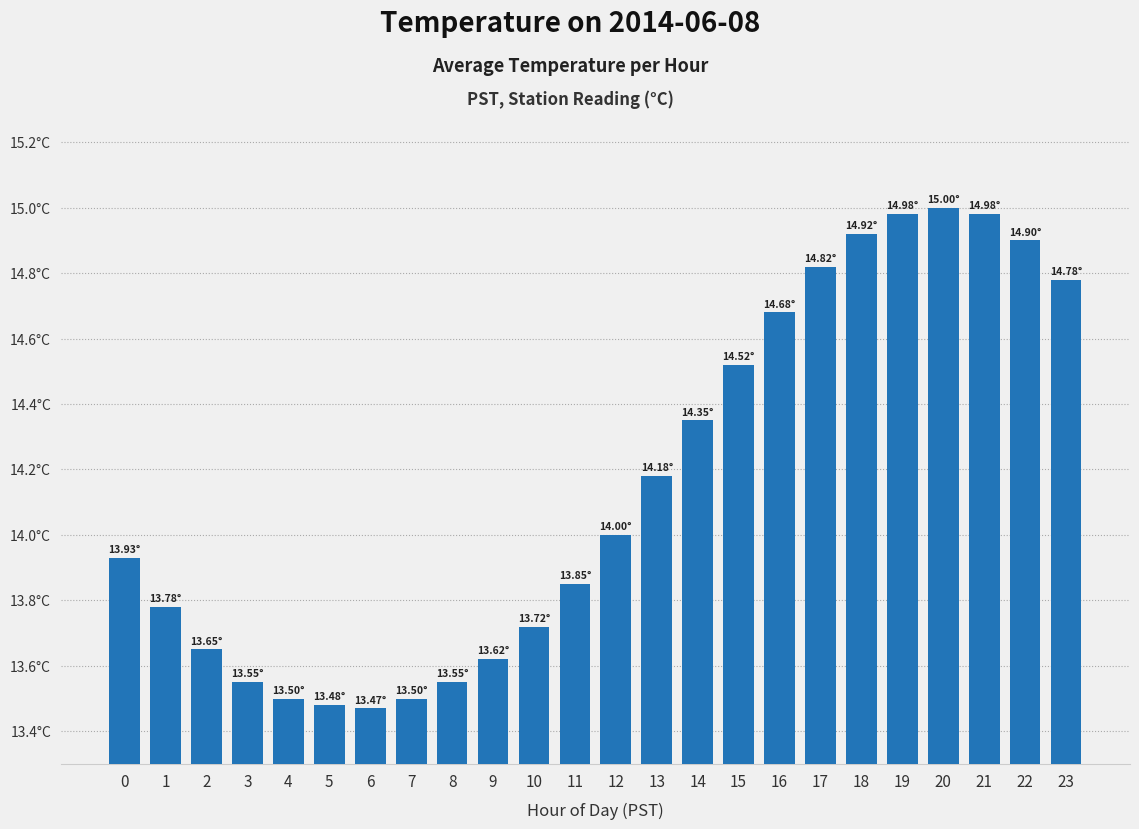

Rank the categories by value from lowest to highest.

6, 5, 4, 7, 3, 8, 9, 2, 10, 1, 11, 0, 12, 13, 14, 15, 16, 23, 17, 22, 18, 19, 21, 20